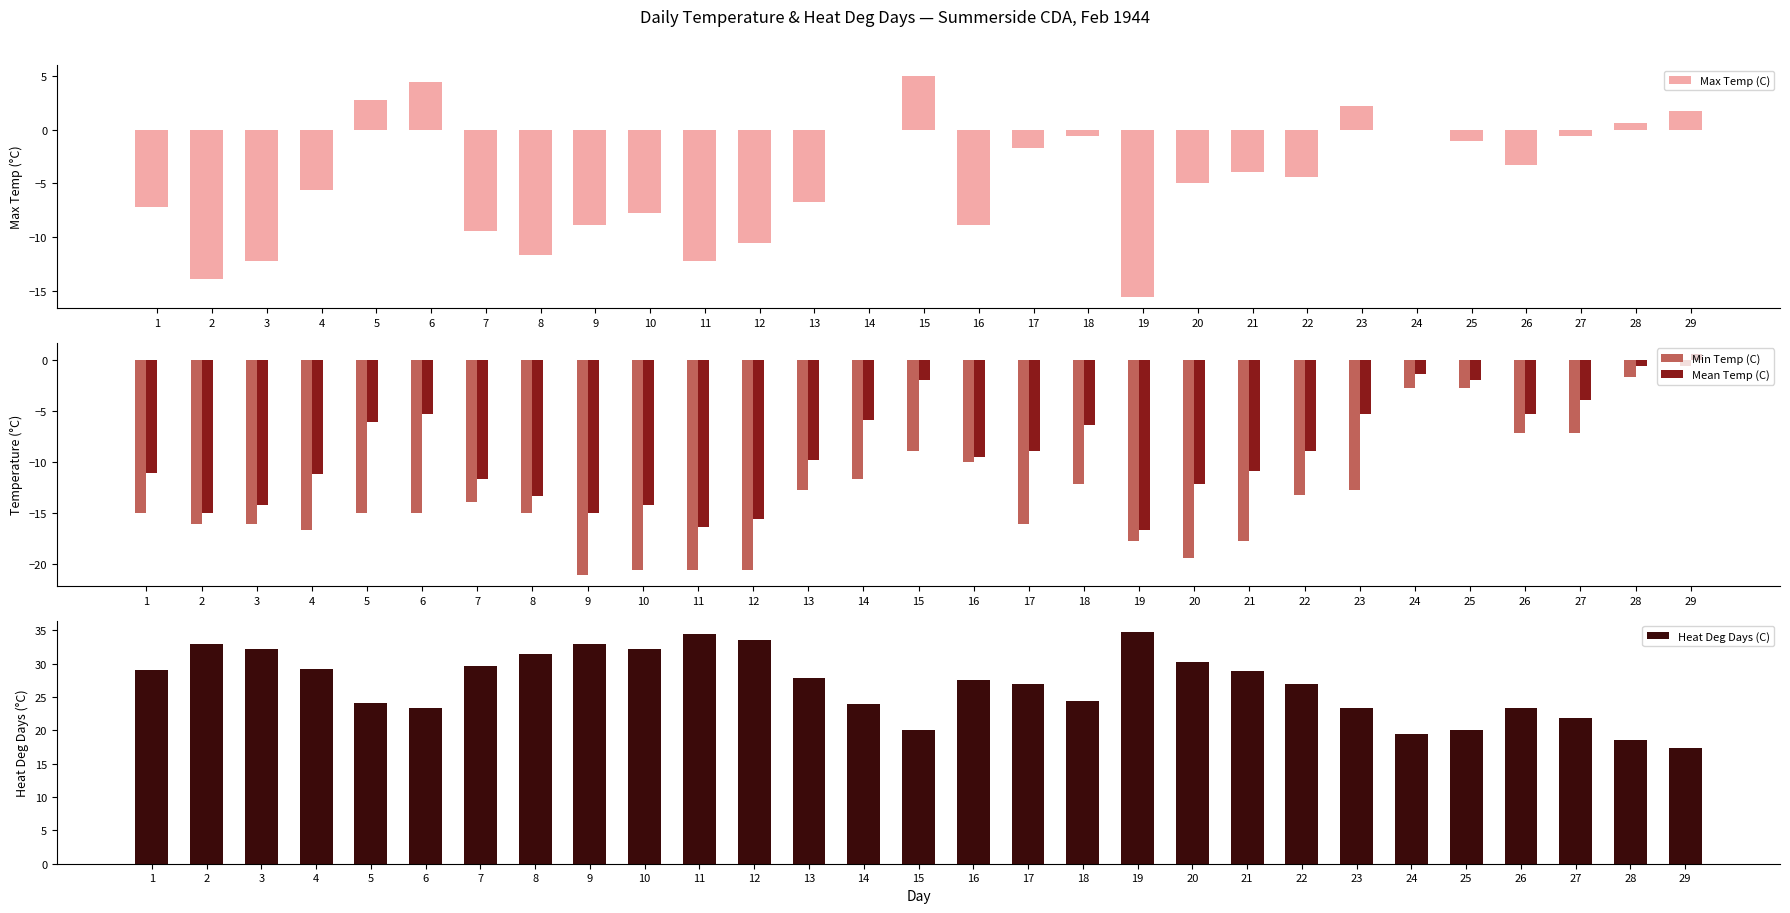

Which series has the largest range (max minus min)?

Max Temp (C)